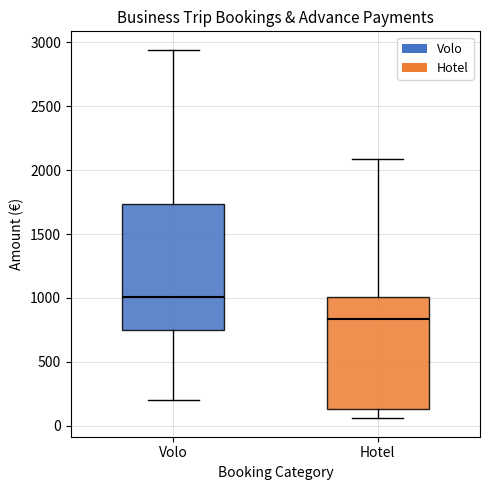

Reading left to right, transcribe this box plot: for each box, give where its median line is, the range the box spans, and where its two whiskers end, as read against the y-axis. The values are not printed on the chart, so give them approximately, as read against the axis.

Volo: median 1000, box 750 to 1750, whiskers 200 to 2950
Hotel: median 850, box 150 to 1000, whiskers 50 to 2100